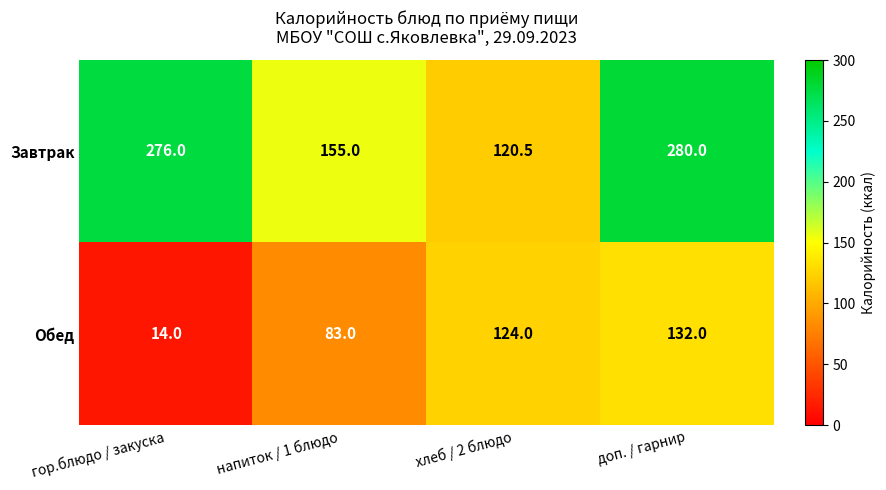

Count the number of data series in this chart.

2